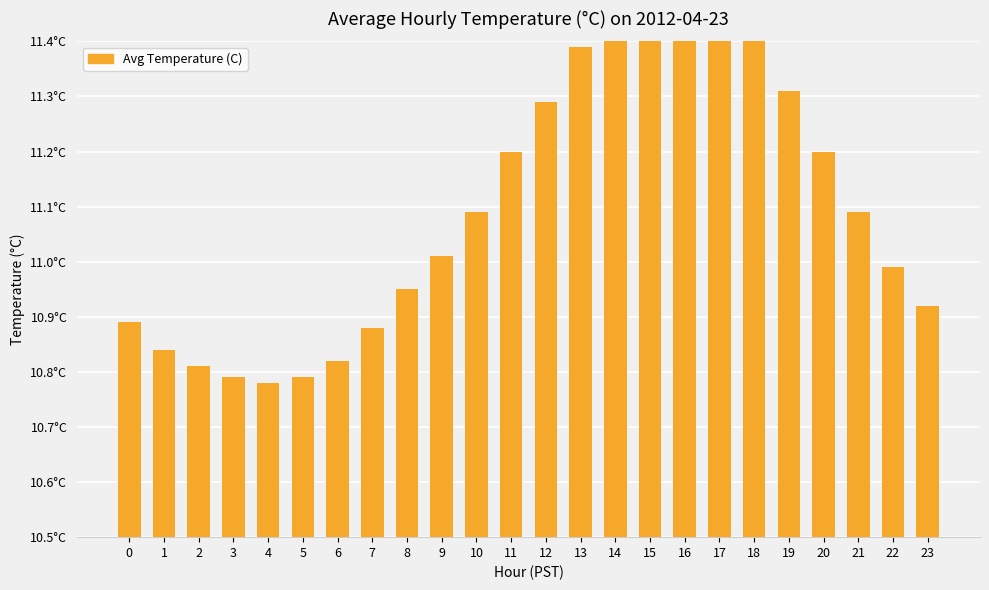

What is the sum of the values at 3 and 11?

22.0